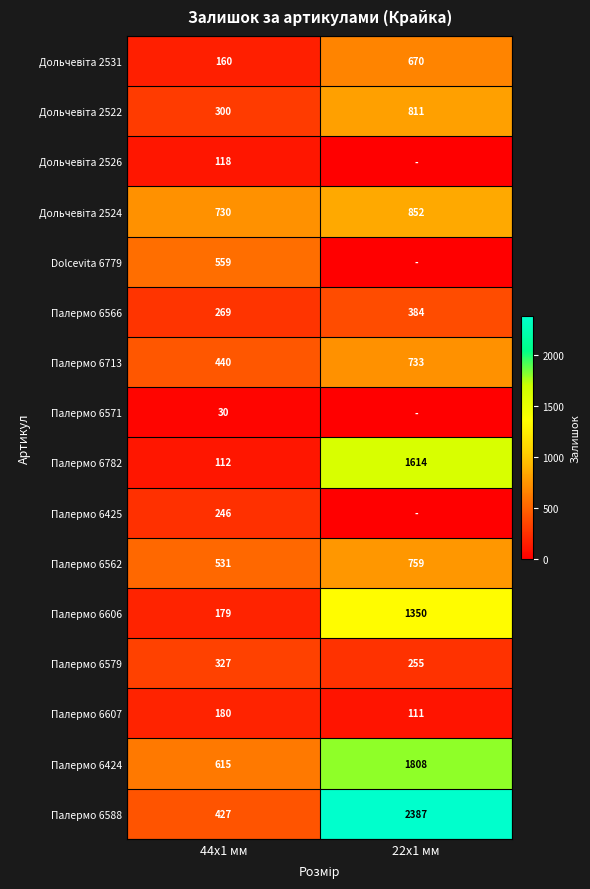

Is the value of Палермо 6571 at 44x1 мм greater than the value of Палермо 6424 at 44x1 мм?

No